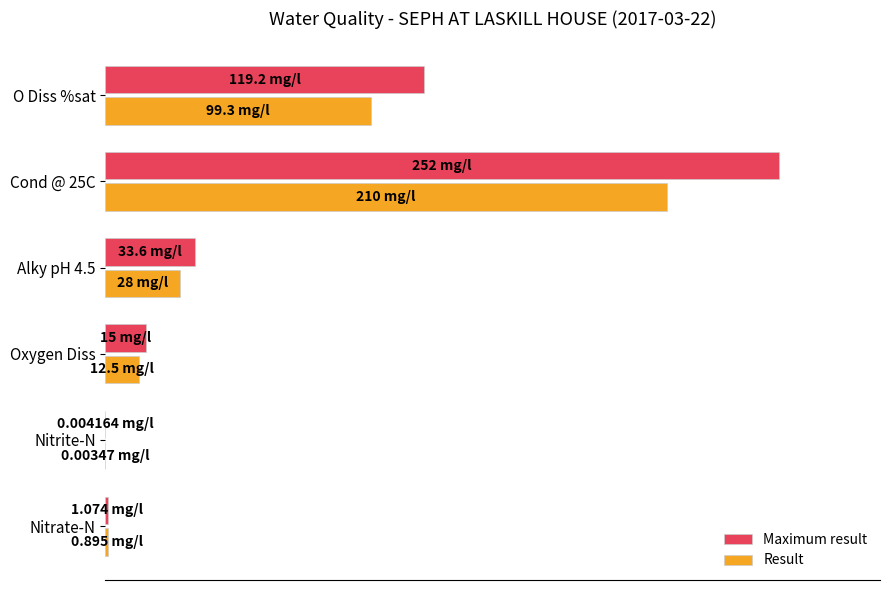

List the series in order of their overall mean, lowest first.

Result, Maximum result